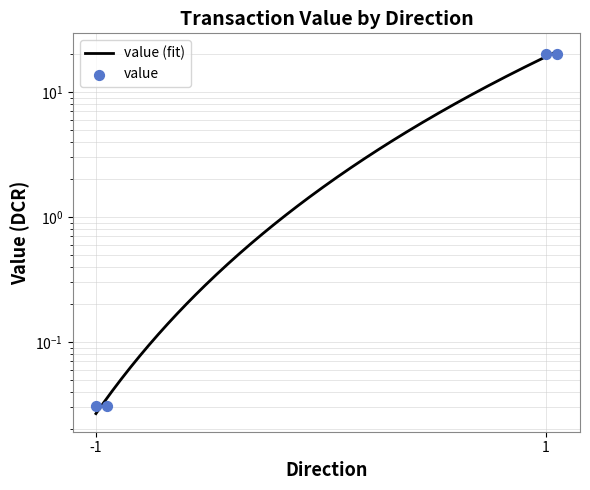

Between -1 and 1, which is larger?

1